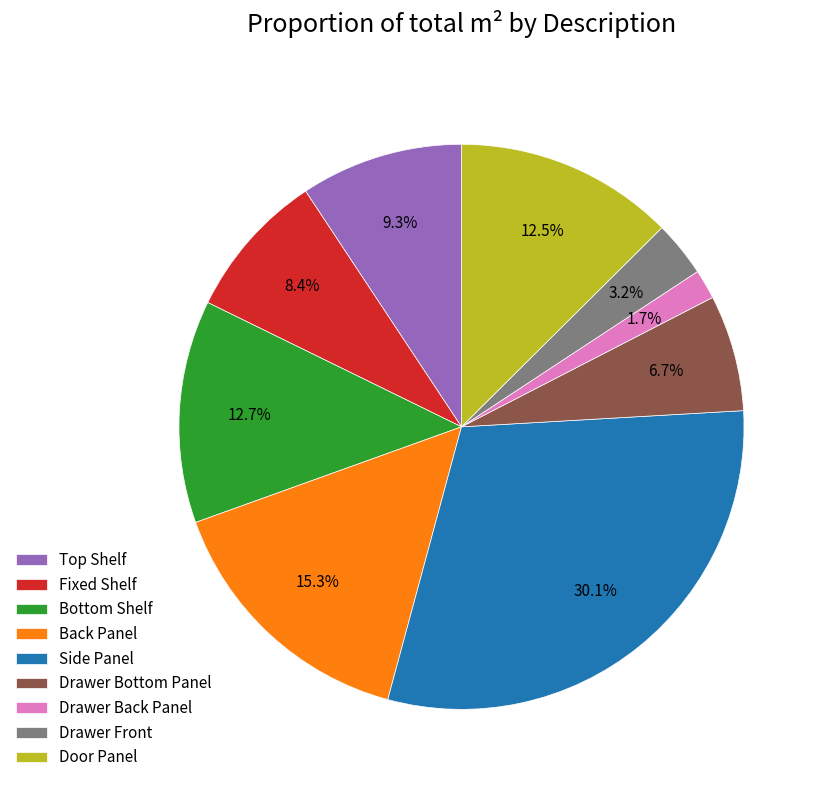

The Drawer Back Panel slice represents 2% of the pie. True or false?

True